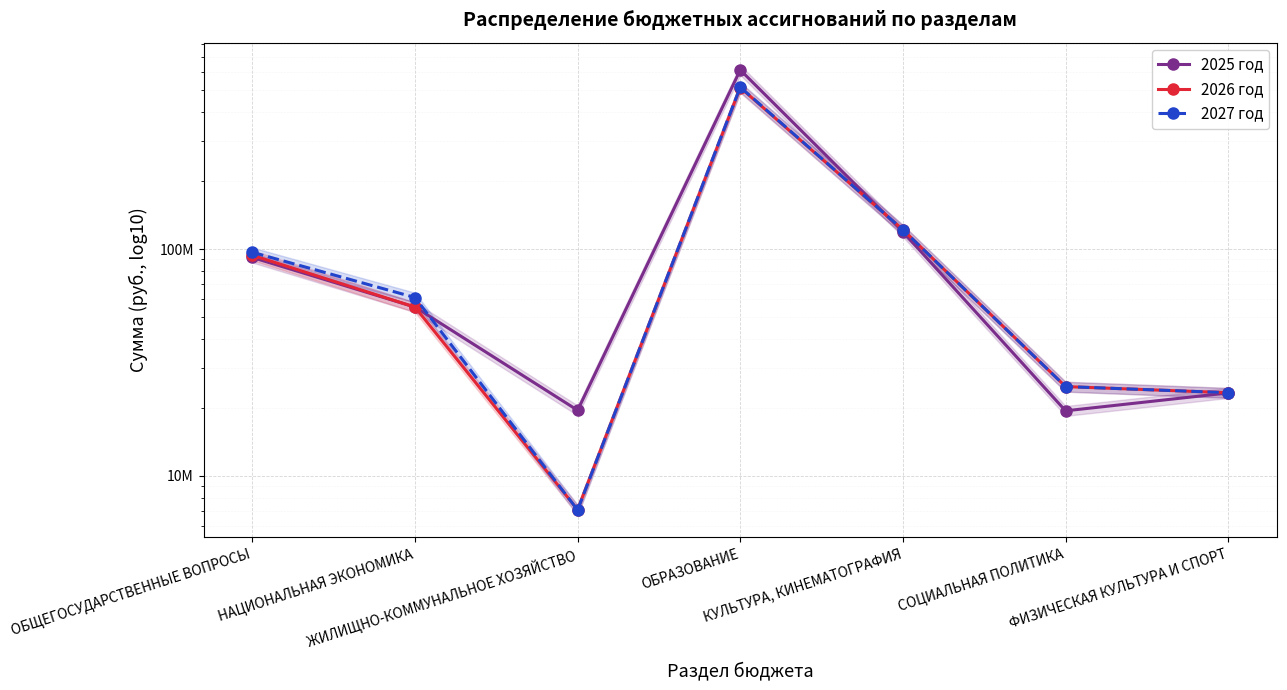

What is the sum of the 2027 год values at ОБЩЕГОСУДАРСТВЕННЫЕ ВОПРОСЫ and СОЦИАЛЬНАЯ ПОЛИТИКА?

121516098.6